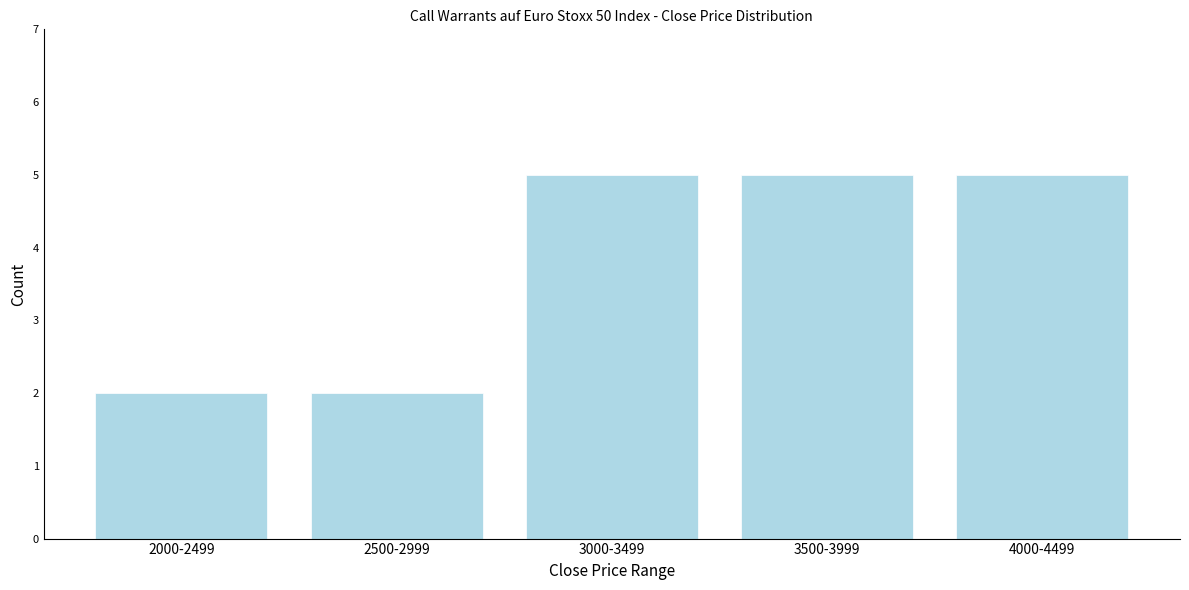

Reading right to left, extract all data points from this chart.

4000-4499=5	3500-3999=5	3000-3499=5	2500-2999=2	2000-2499=2